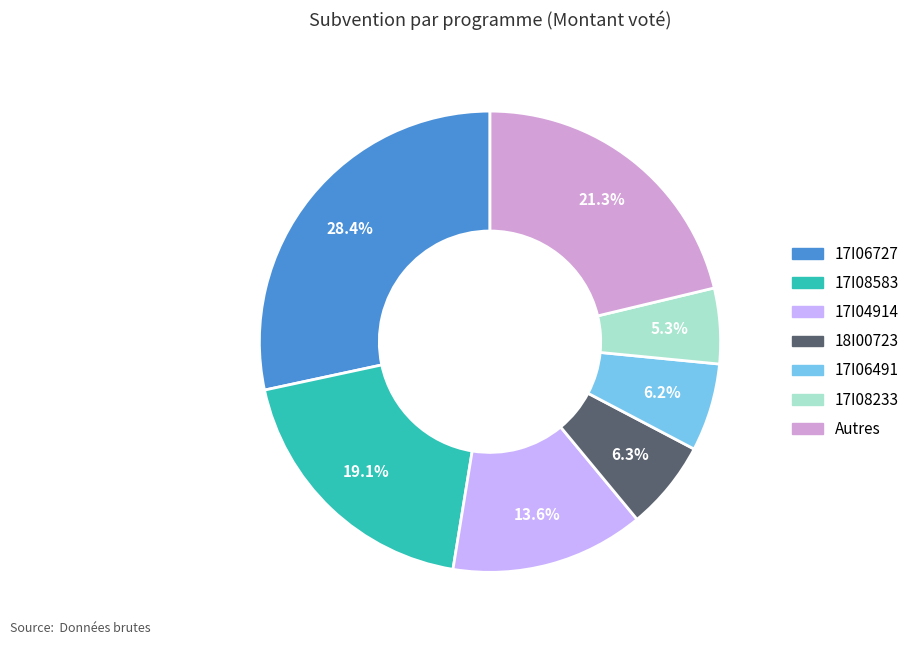

Is there a majority slice in this chart?

No